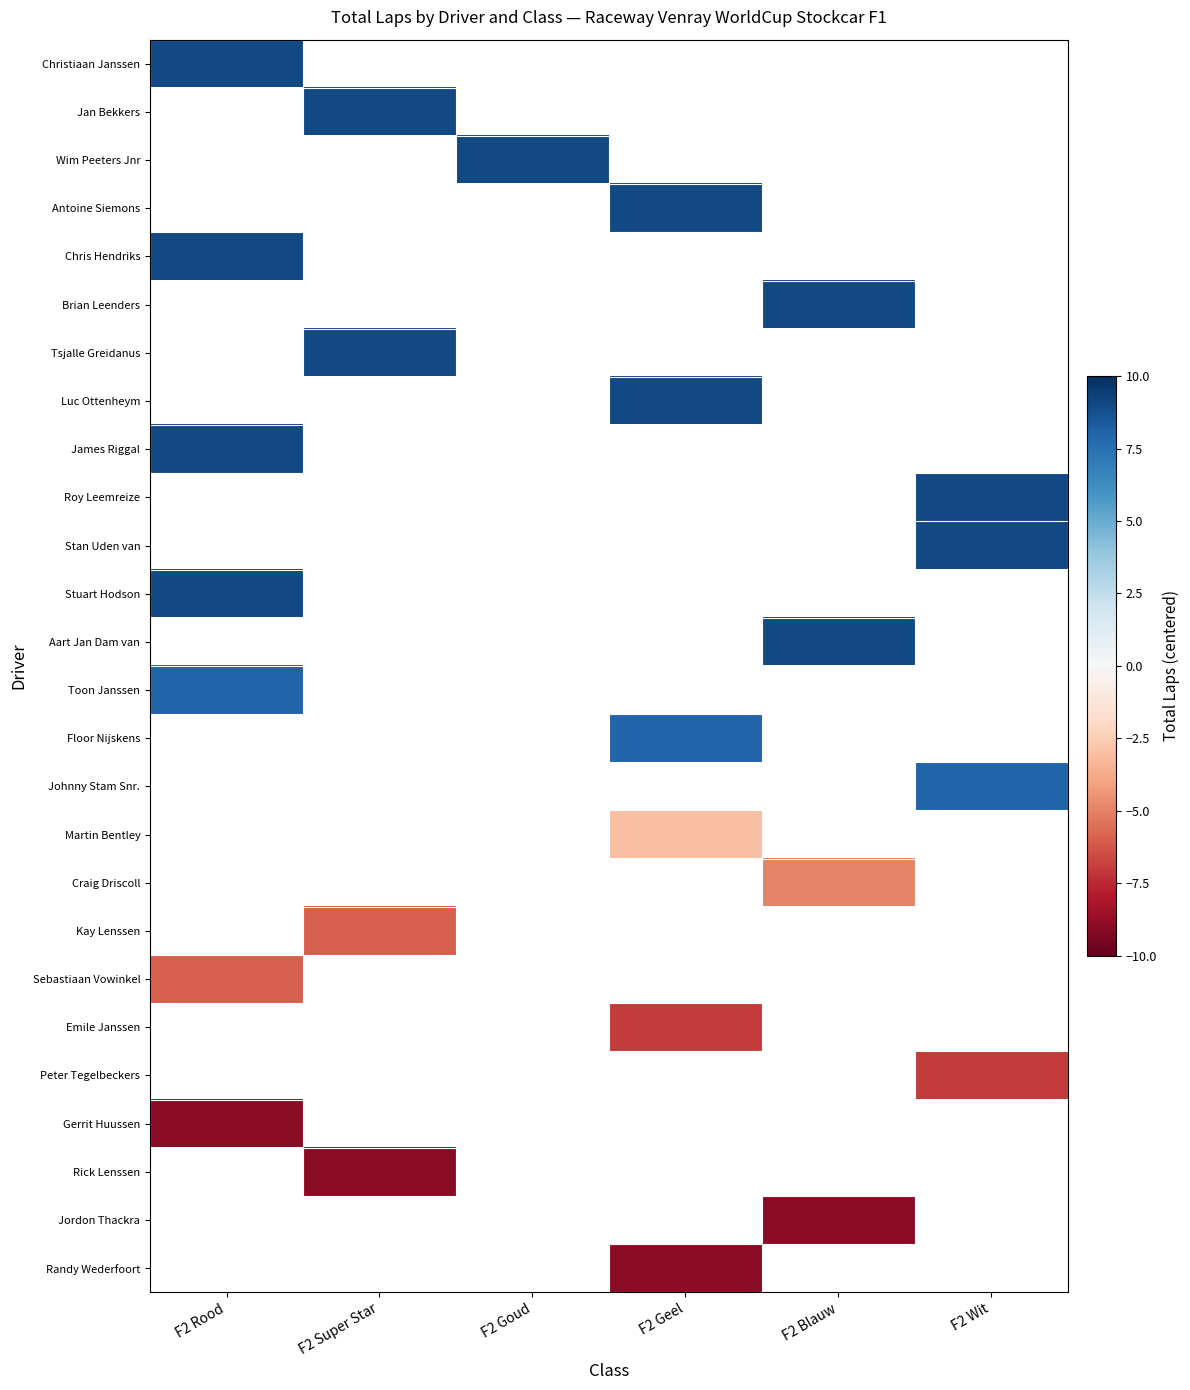

Between F2 Wit and F2 Rood, which is larger?

F2 Rood